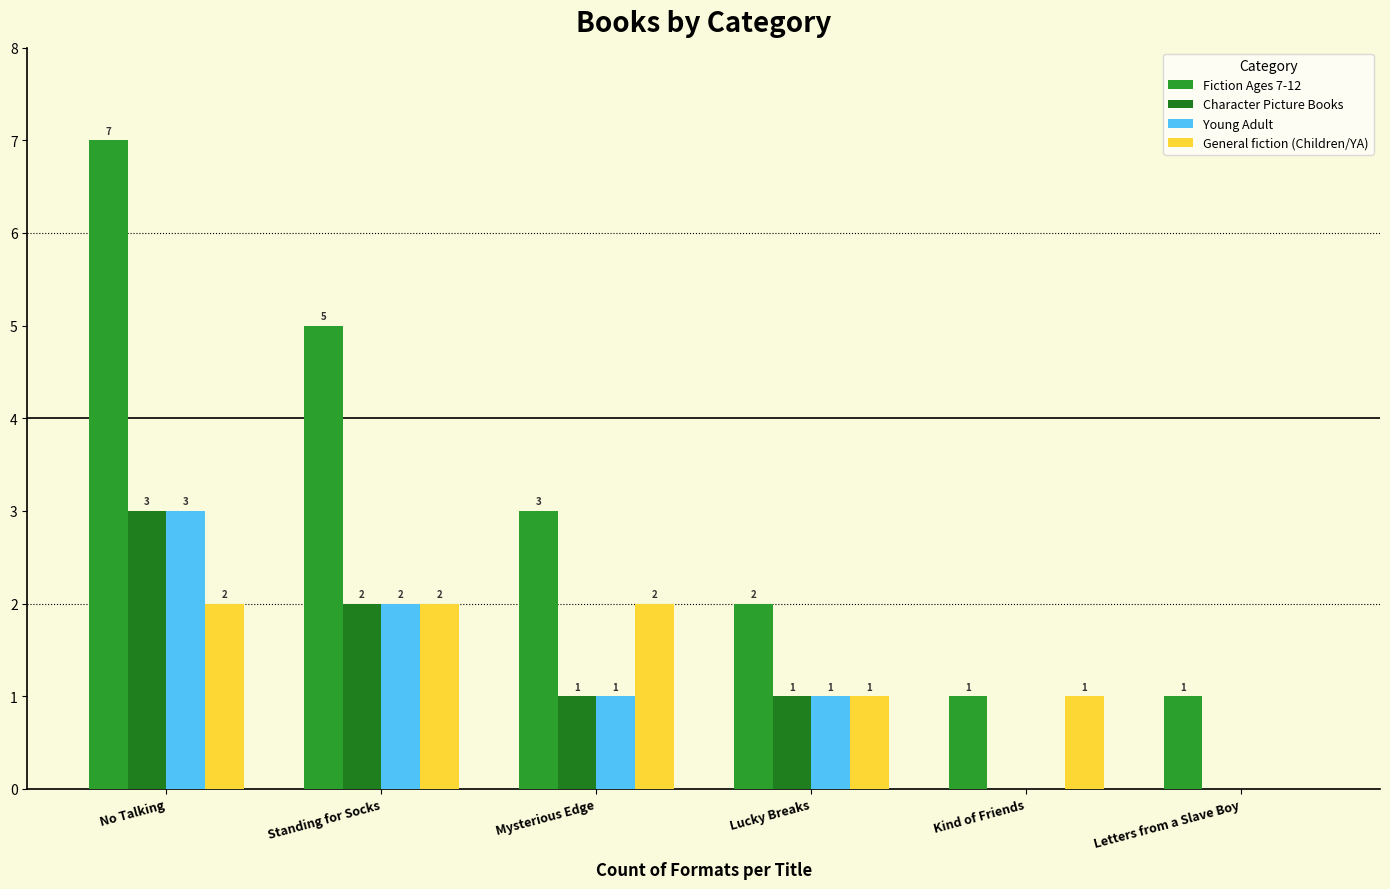

At Mysterious Edge, list the series in order from smallest to largest.

Character Picture Books, Young Adult, General fiction (Children/YA), Fiction Ages 7-12